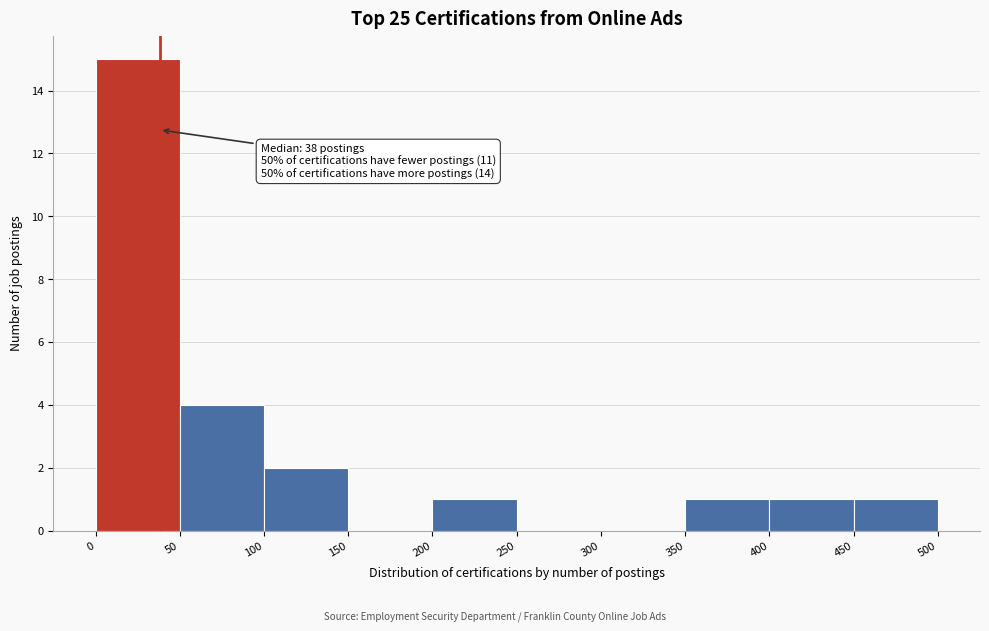

Which range on the x-axis has the tallest bar?

0 to 50